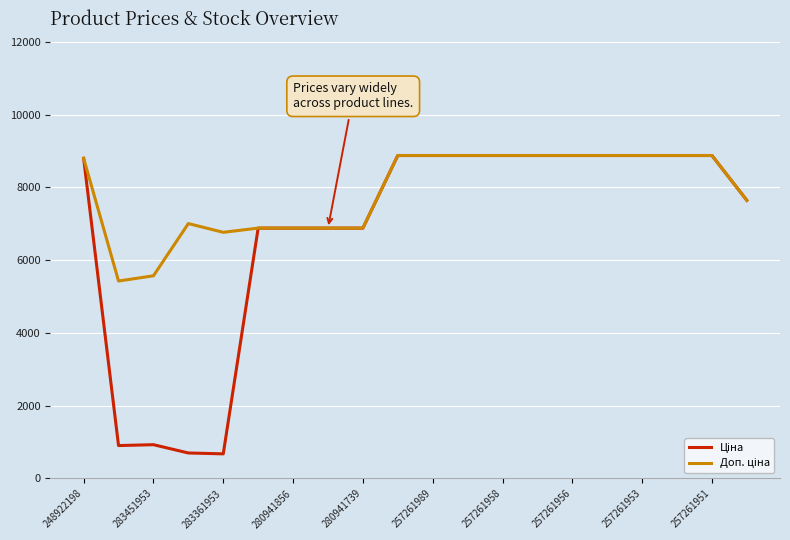

What is the minimum value shown in the chart?

676.4